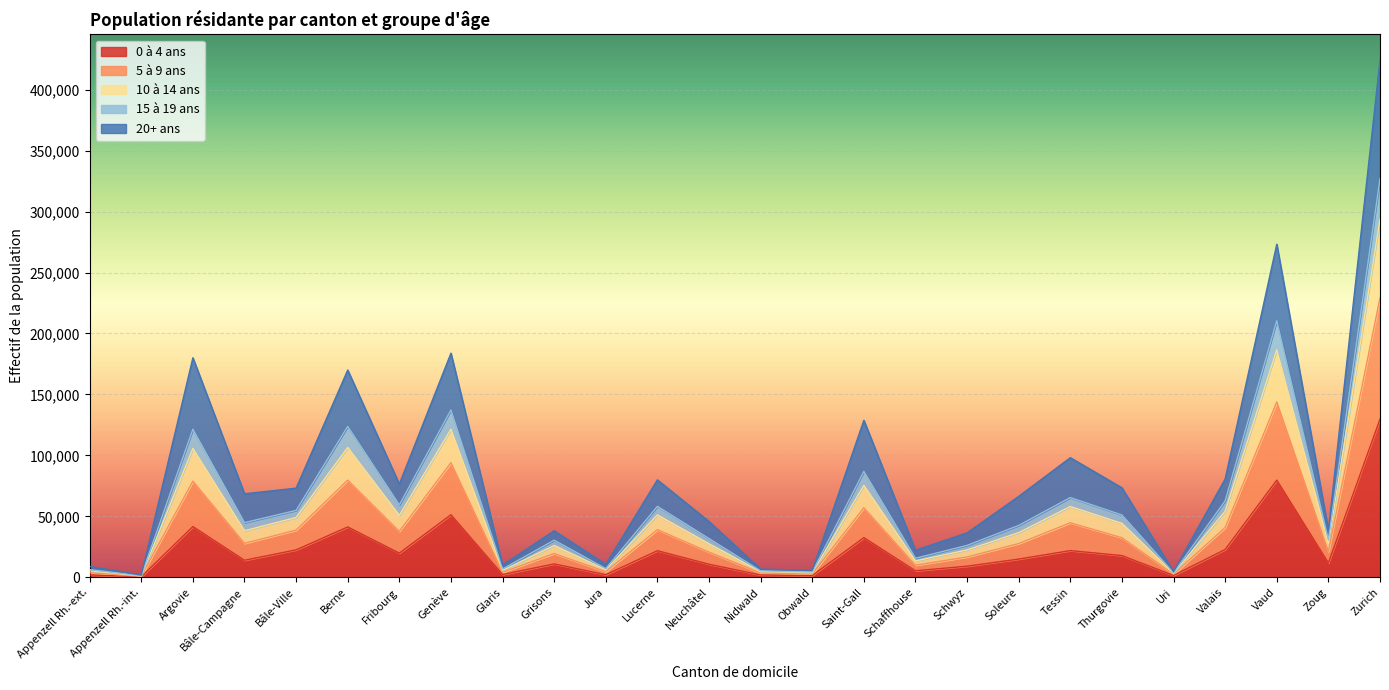

Is it true that 0 à 4 ans equals 25472 at Vaud?

False